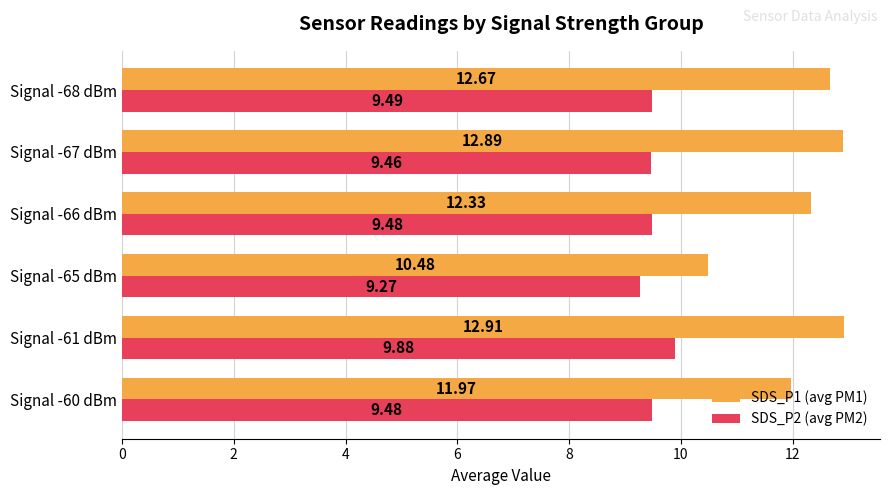

Which series changed the most between Signal -60 dBm and Signal -67 dBm?

SDS_P1 (avg PM1)